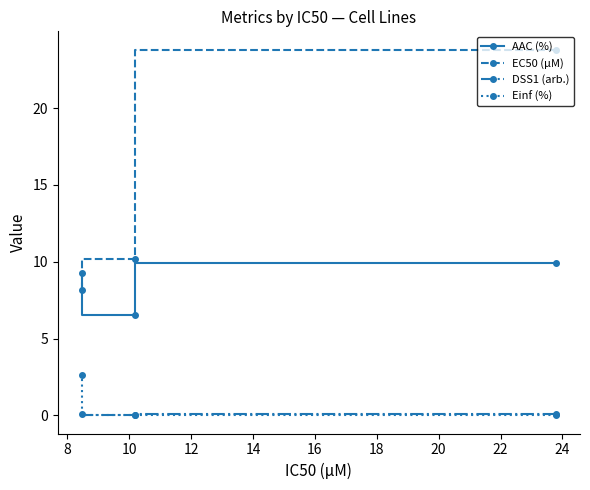

Which series has the largest range (max minus min)?

EC50 (µM)